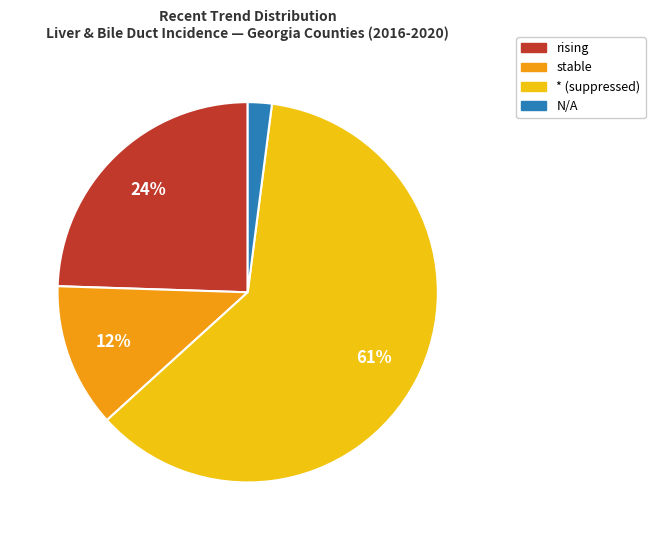

How many segments does this pie chart have?

4